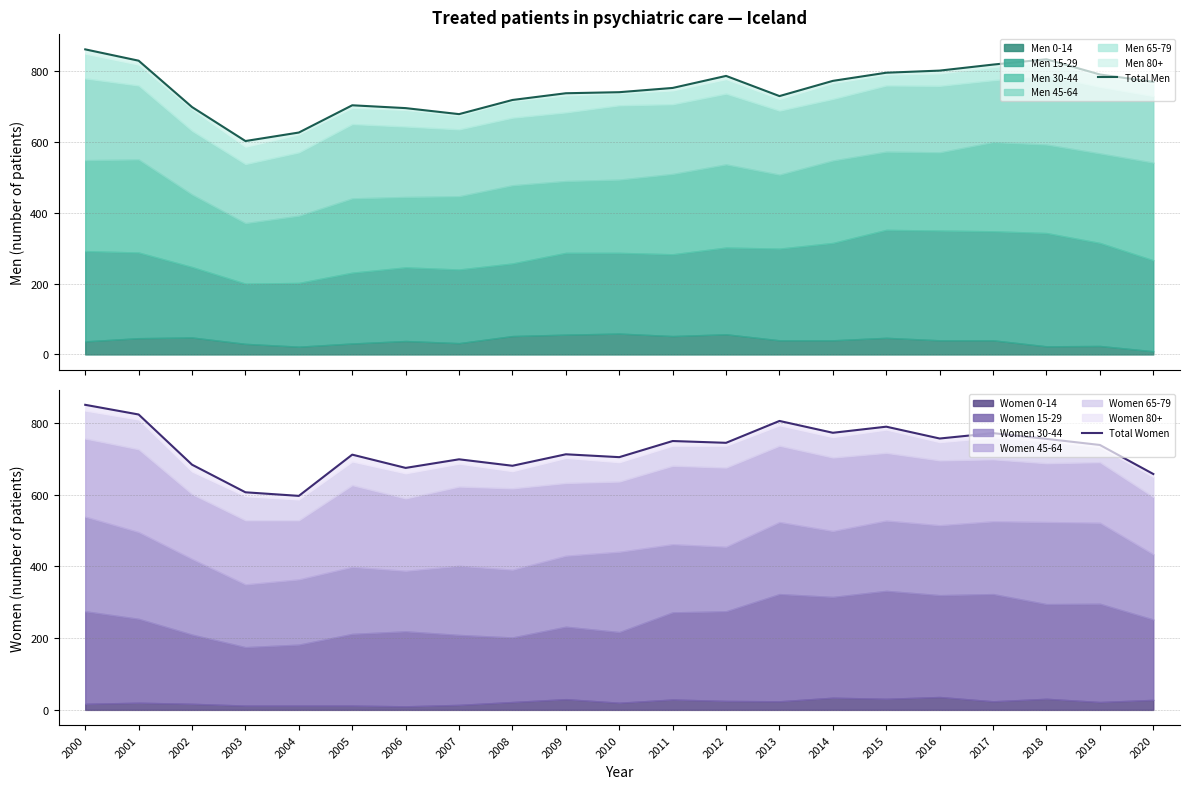

At which category does the chart reach its minimum across all series?

2004